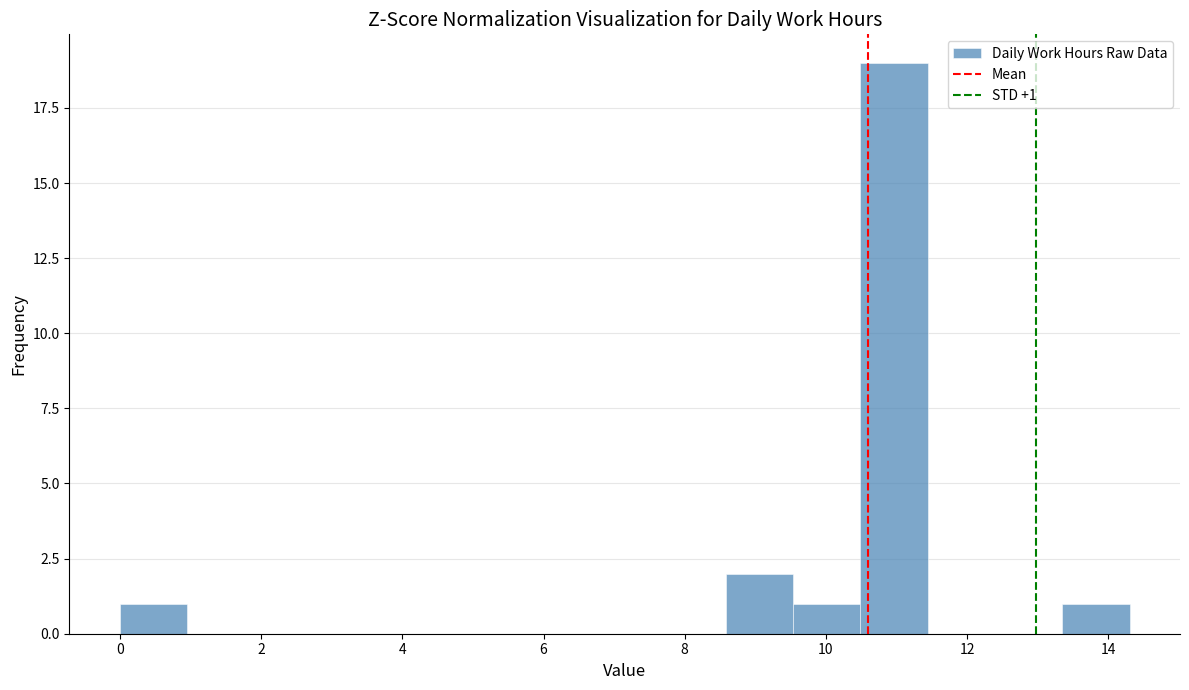

Over which range of the x-axis is the bar tallest?

10.4 to 11.4